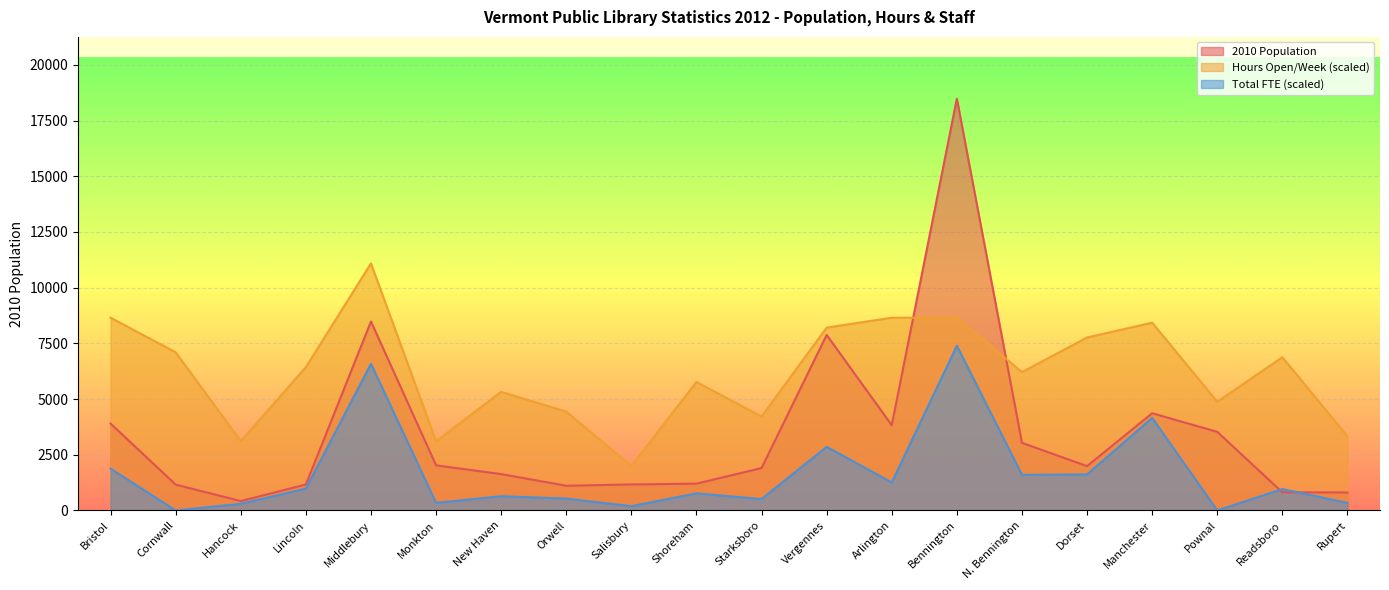

Reading left to right, what are all the values shown in this chart?

2010 Population: Bristol=3898.0	Cornwall=1159.0	Hancock=421.0	Lincoln=1164.0	Middlebury=8482.0	Monkton=2024.0	New Haven=1632.0	Orwell=1108.0	Salisbury=1167.0	Shoreham=1202.0	Starksboro=1903.0	Vergennes=7878.0	Arlington=3824.0	Bennington=18484.0	N. Bennington=3036.0	Dorset=1989.0	Manchester=4363.0	Pownal=3528.0	Readsboro=814.0	Rupert=806.0
Hours Open/Week: Bristol=8650.5	Cornwall=7097.9	Hancock=3105.3	Lincoln=6432.4	Middlebury=11090.4	Monkton=3105.3	New Haven=5323.4	Orwell=4436.2	Salisbury=1996.3	Shoreham=5767.0	Starksboro=4214.4	Vergennes=8206.9	Arlington=8650.5	Bennington=8650.5	N. Bennington=6210.6	Dorset=7763.3	Manchester=8428.7	Pownal=4879.8	Readsboro=6876.0	Rupert=3327.1
Total FTE: Bristol=1875.0	Cornwall=0.0	Hancock=298.3	Lincoln=980.1	Middlebury=6583.9	Monkton=340.9	New Haven=639.2	Orwell=532.7	Salisbury=191.8	Shoreham=767.1	Starksboro=511.4	Vergennes=2855.2	Arlington=1257.1	Bennington=7393.6	N. Bennington=1598.0	Dorset=1619.3	Manchester=4154.9	Pownal=0.0	Readsboro=958.8	Rupert=340.9